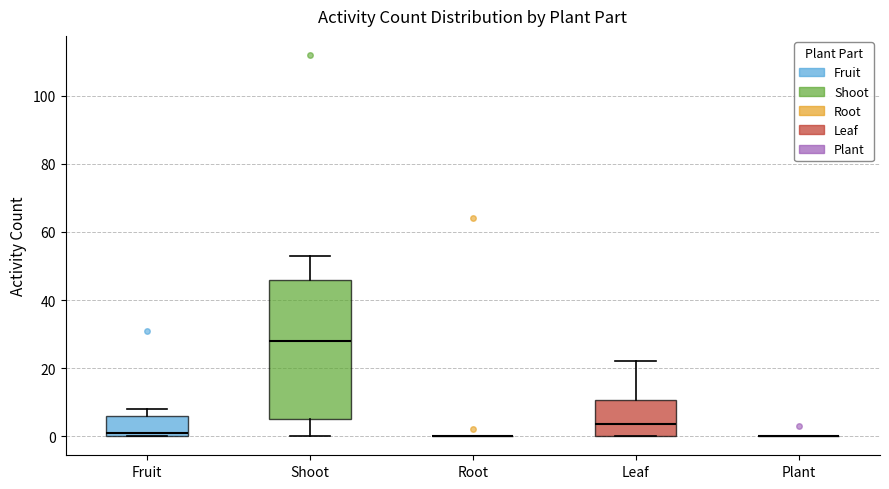

Comparing the boxes themselves (not the whiskers), which one is the tallest?

Shoot